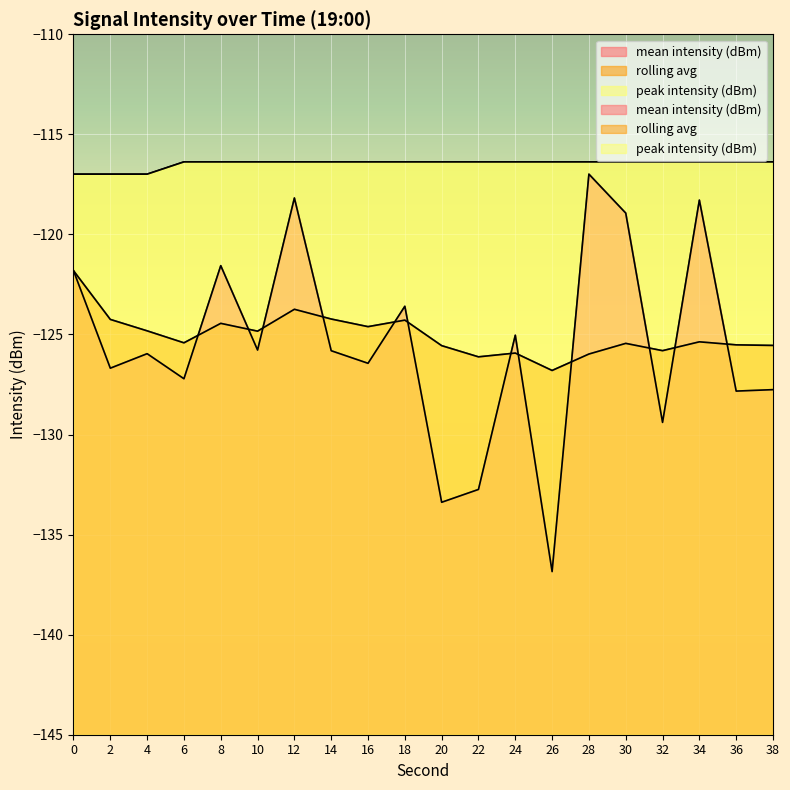

What is the spread (max minus min) of values at 4?

9.0